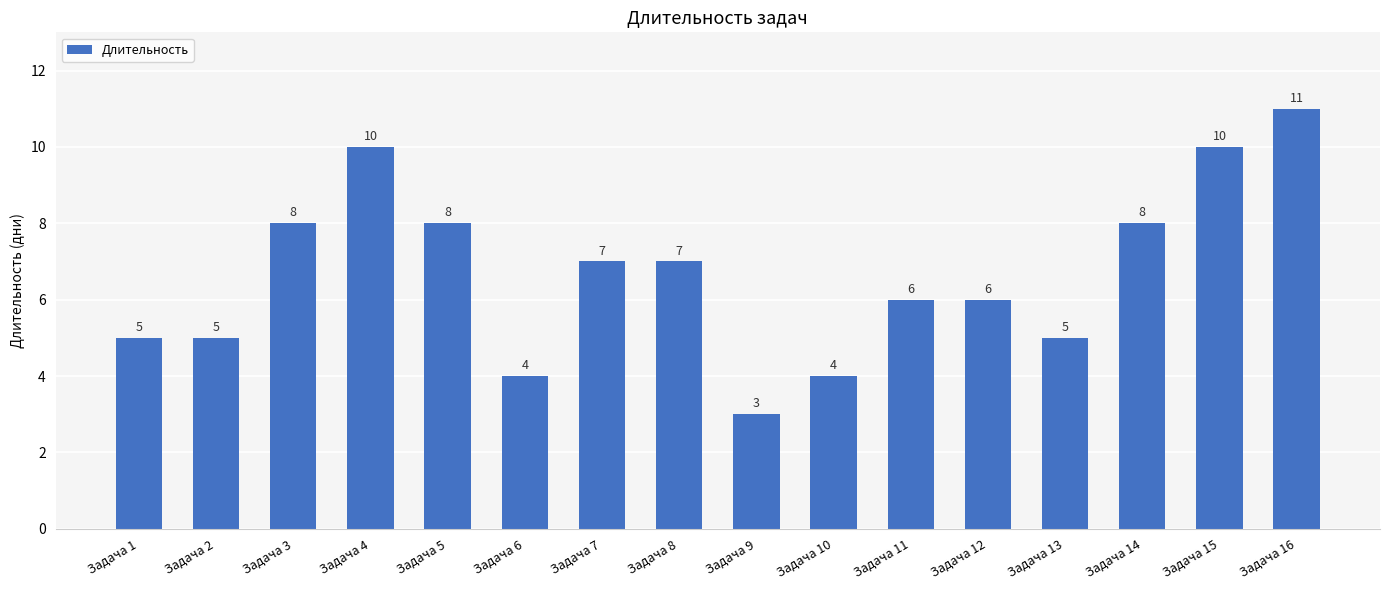

How many bars are there in total?

16